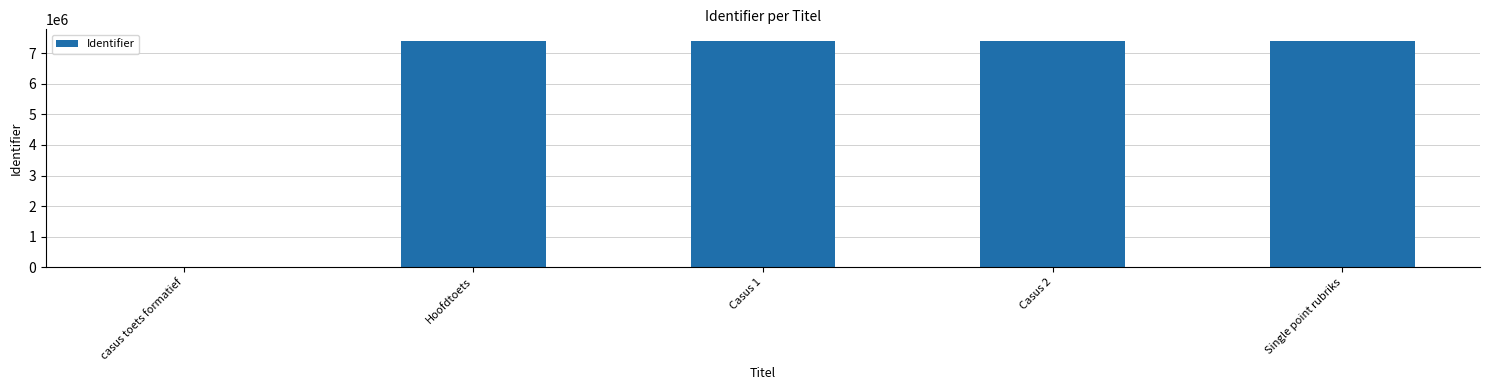

What is the ratio of the value at Hoofdtoets to the value at Single point rubriks?

1.0